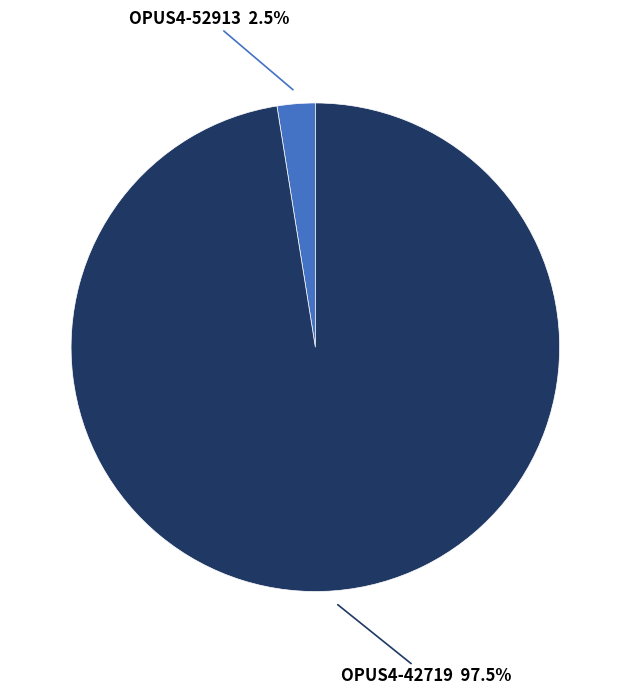

Does any single category account for the majority?

Yes